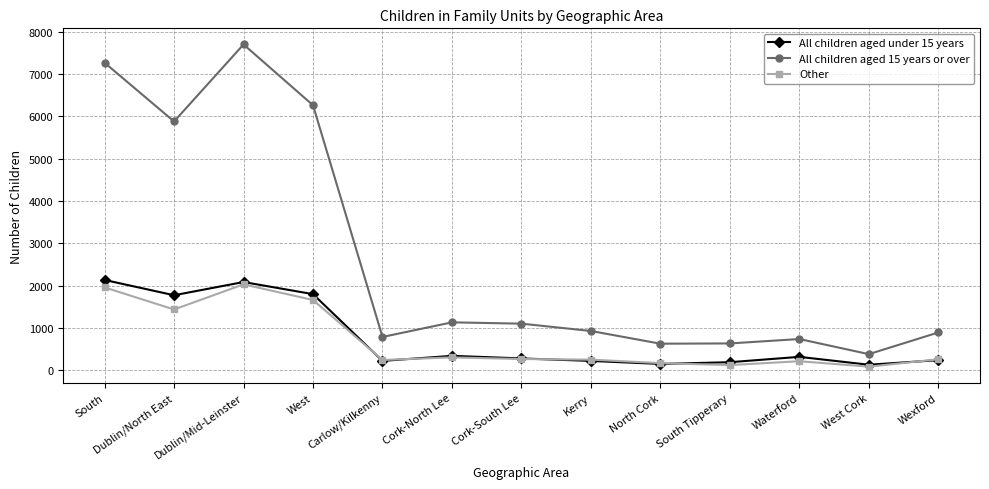

Where is the first local minimum for All children aged 15 years or over?

Dublin/North East